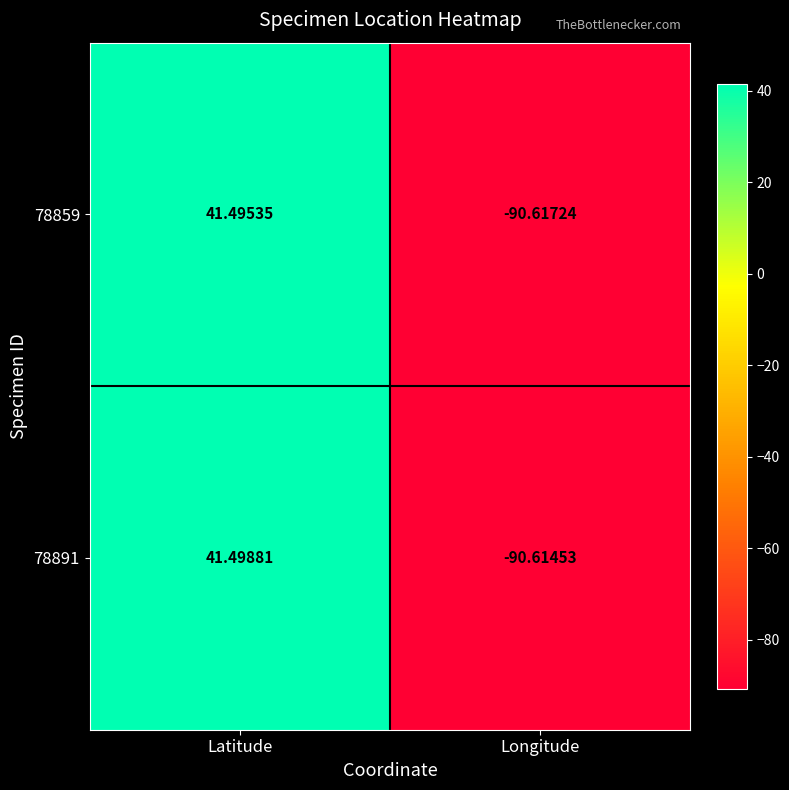

At which label is 78891 closest to -24?

Latitude